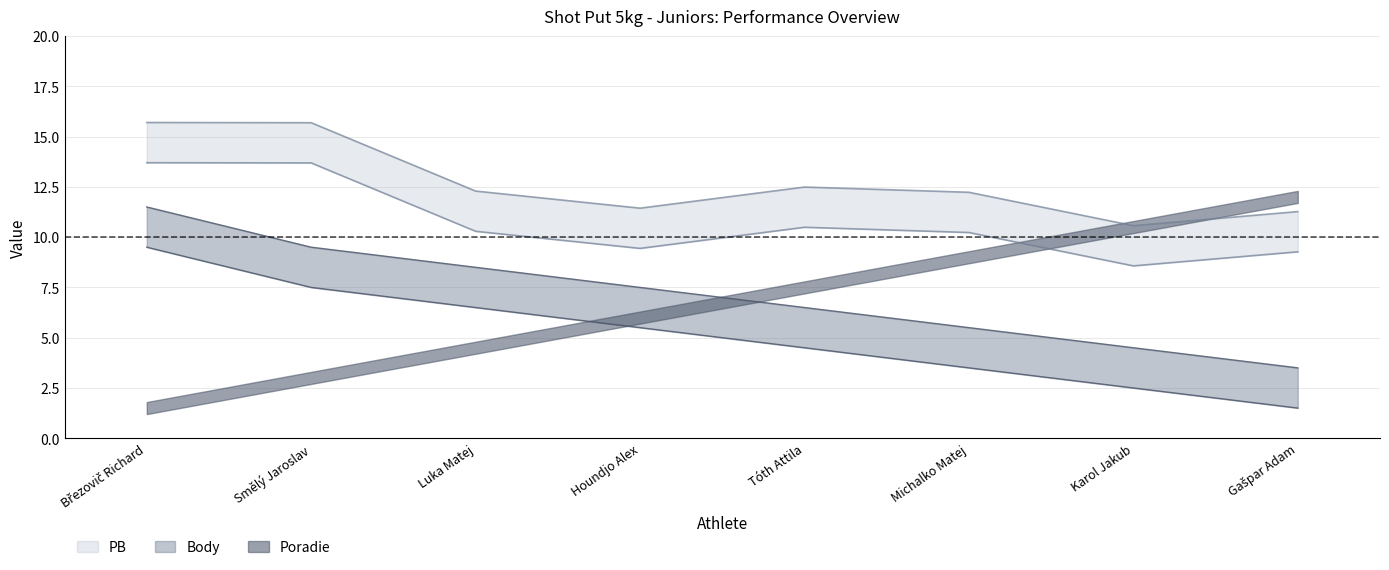

What is the label of the 3rd point from the right?

Michalko Matej